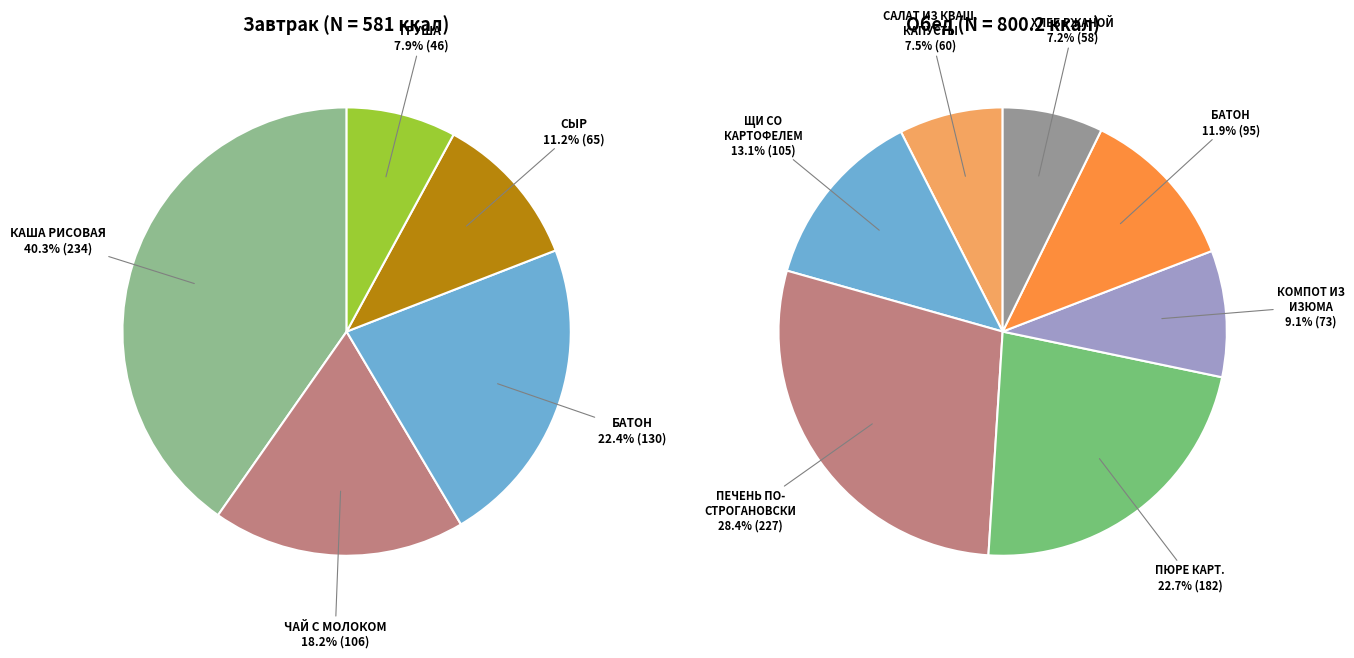

What is the smallest slice in the pie chart?

ГРУША